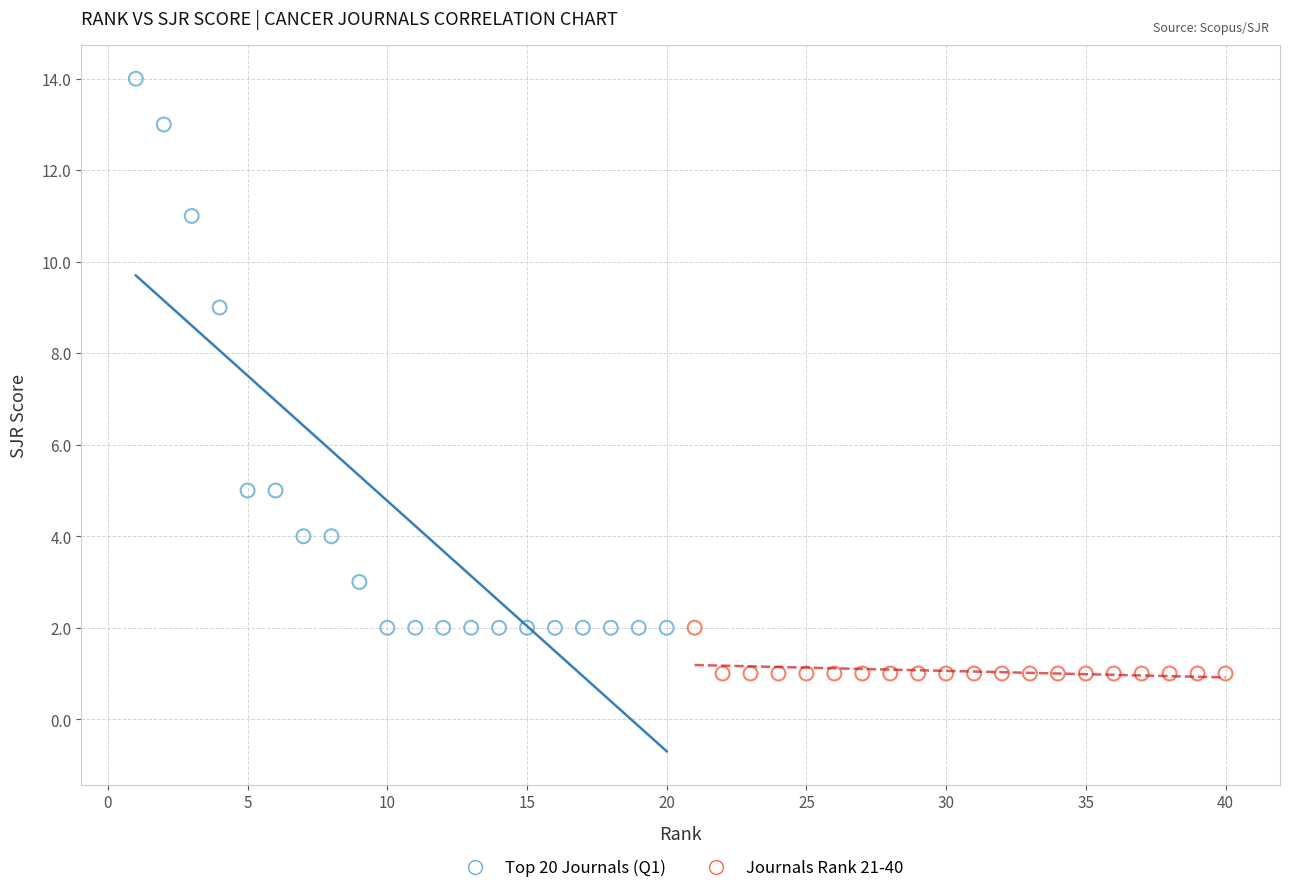

Which series reaches the minimum Y coordinate?

Journals Rank 21-40